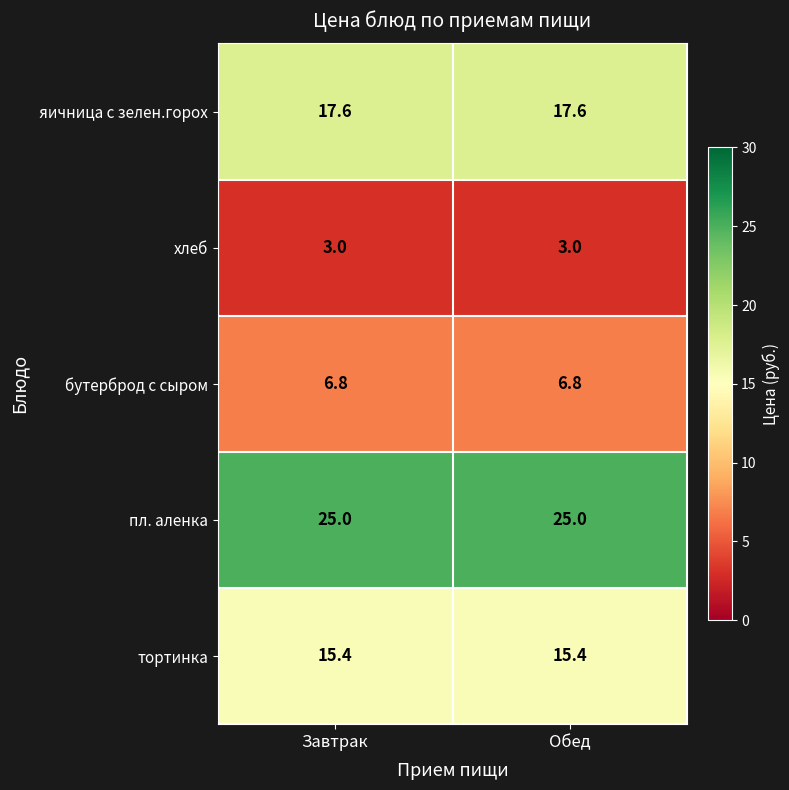

What value does the пл. аленка series have at Завтрак?

25.0